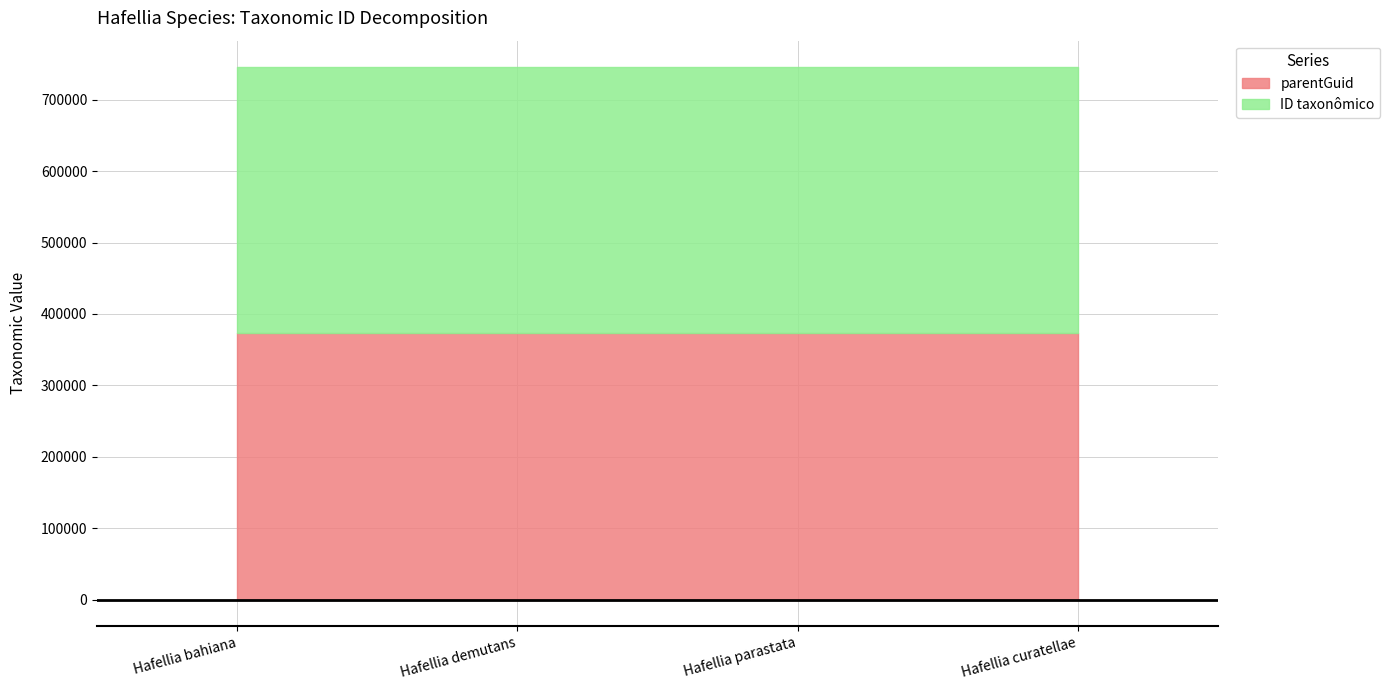

How many ID taxonômico values are between 372799 and 372806?

3